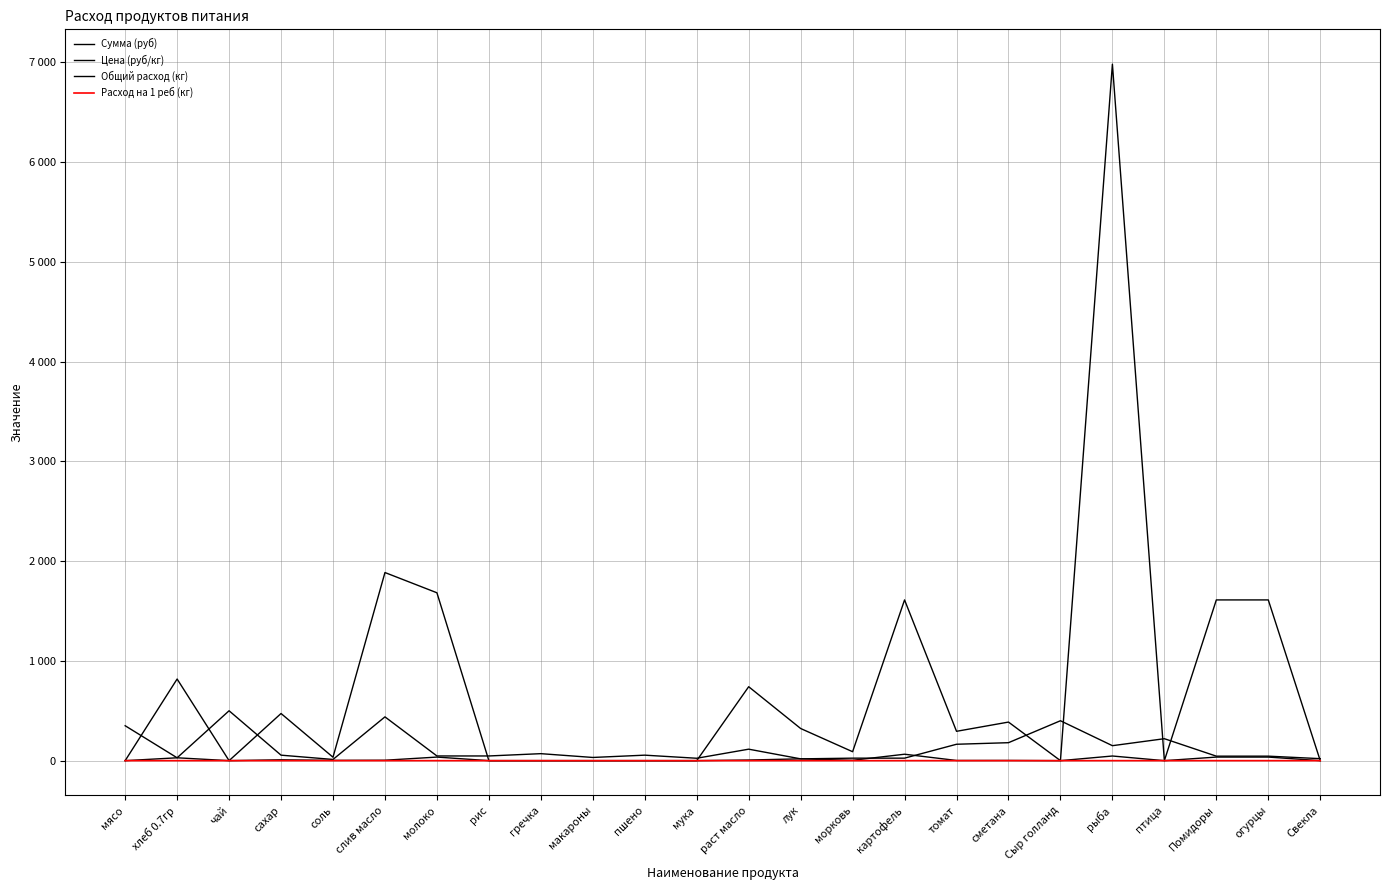

What is the spread (max minus min) of values at мука?

24.0